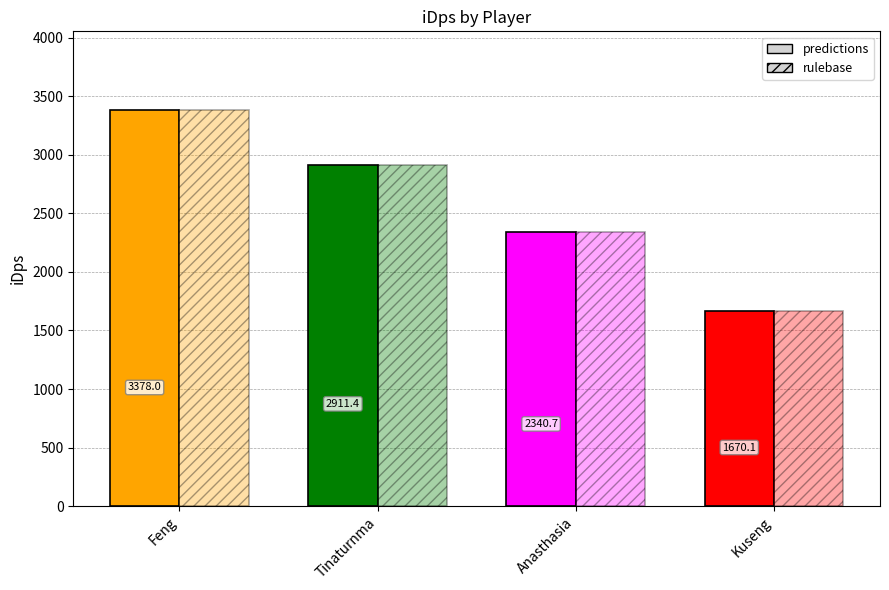

What is the label of the 3rd bar from the left?

Anasthasia